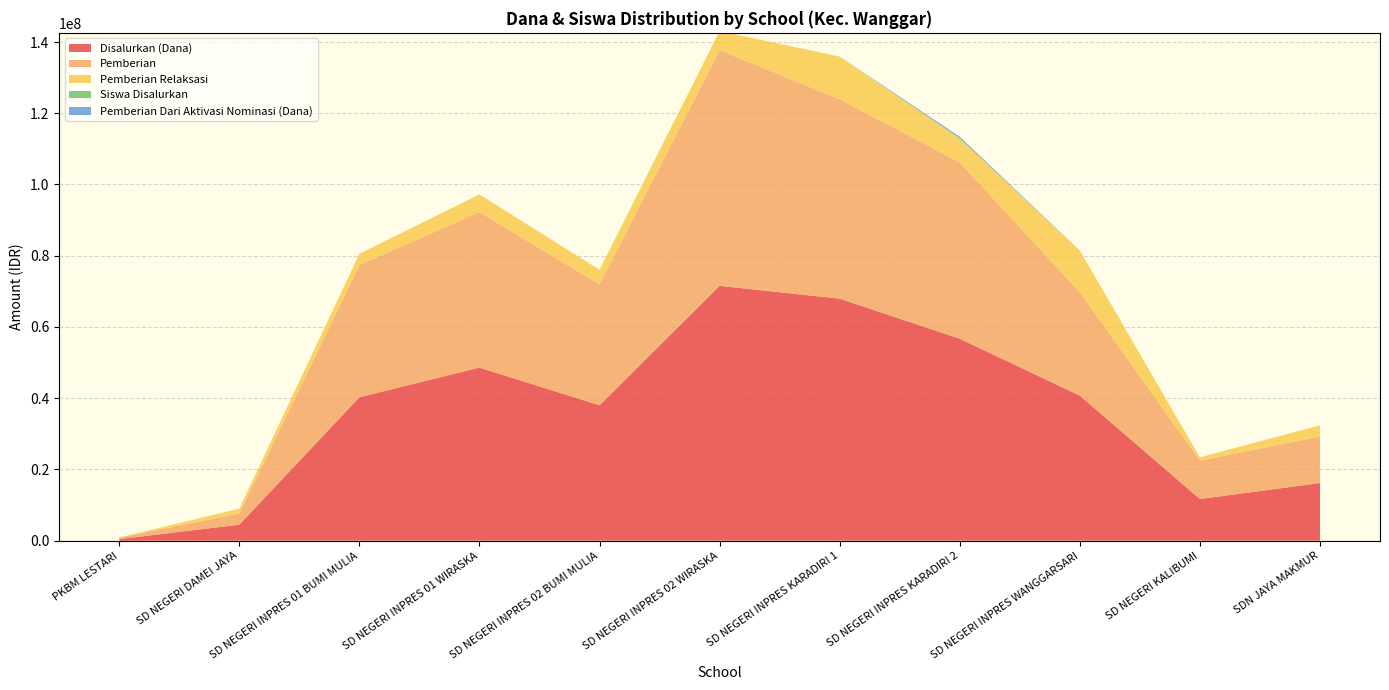

Reading left to right, extract all data points from this chart.

Disalurkan (Dana): PKBM LESTARI=450000	SD NEGERI DAMEI JAYA=4500000	SD NEGERI INPRES 01 BUMI MULIA=40275000	SD NEGERI INPRES 01 WIRASKA=48600000	SD NEGERI INPRES 02 BUMI MULIA=38025000	SD NEGERI INPRES 02 WIRASKA=71550000	SD NEGERI INPRES KARADIRI 1=67950000	SD NEGERI INPRES KARADIRI 2=56700000	SD NEGERI INPRES WANGGARSARI=40725000	SD NEGERI KALIBUMI=11700000	SDN JAYA MAKMUR=16200000
Pemberian: PKBM LESTARI=450000	SD NEGERI DAMEI JAYA=3150000	SD NEGERI INPRES 01 BUMI MULIA=37125000	SD NEGERI INPRES 01 WIRASKA=43650000	SD NEGERI INPRES 02 BUMI MULIA=33975000	SD NEGERI INPRES 02 WIRASKA=66150000	SD NEGERI INPRES KARADIRI 1=56025000	SD NEGERI INPRES KARADIRI 2=49500000	SD NEGERI INPRES WANGGARSARI=29025000	SD NEGERI KALIBUMI=10800000	SDN JAYA MAKMUR=13050000
Pemberian Relaksasi: PKBM LESTARI=0	SD NEGERI DAMEI JAYA=1350000	SD NEGERI INPRES 01 BUMI MULIA=3150000	SD NEGERI INPRES 01 WIRASKA=4950000	SD NEGERI INPRES 02 BUMI MULIA=4050000	SD NEGERI INPRES 02 WIRASKA=5400000	SD NEGERI INPRES KARADIRI 1=11925000	SD NEGERI INPRES KARADIRI 2=6750000	SD NEGERI INPRES WANGGARSARI=11700000	SD NEGERI KALIBUMI=900000	SDN JAYA MAKMUR=3150000
Siswa Disalurkan: PKBM LESTARI=1	SD NEGERI DAMEI JAYA=10	SD NEGERI INPRES 01 BUMI MULIA=96	SD NEGERI INPRES 01 WIRASKA=115	SD NEGERI INPRES 02 BUMI MULIA=92	SD NEGERI INPRES 02 WIRASKA=168	SD NEGERI INPRES KARADIRI 1=166	SD NEGERI INPRES KARADIRI 2=139	SD NEGERI INPRES WANGGARSARI=109	SD NEGERI KALIBUMI=26	SDN JAYA MAKMUR=36
Pemberian Dari Aktivasi Nominasi (Dana): PKBM LESTARI=0	SD NEGERI DAMEI JAYA=0	SD NEGERI INPRES 01 BUMI MULIA=0	SD NEGERI INPRES 01 WIRASKA=0	SD NEGERI INPRES 02 BUMI MULIA=0	SD NEGERI INPRES 02 WIRASKA=0	SD NEGERI INPRES KARADIRI 1=0	SD NEGERI INPRES KARADIRI 2=450000	SD NEGERI INPRES WANGGARSARI=0	SD NEGERI KALIBUMI=0	SDN JAYA MAKMUR=0